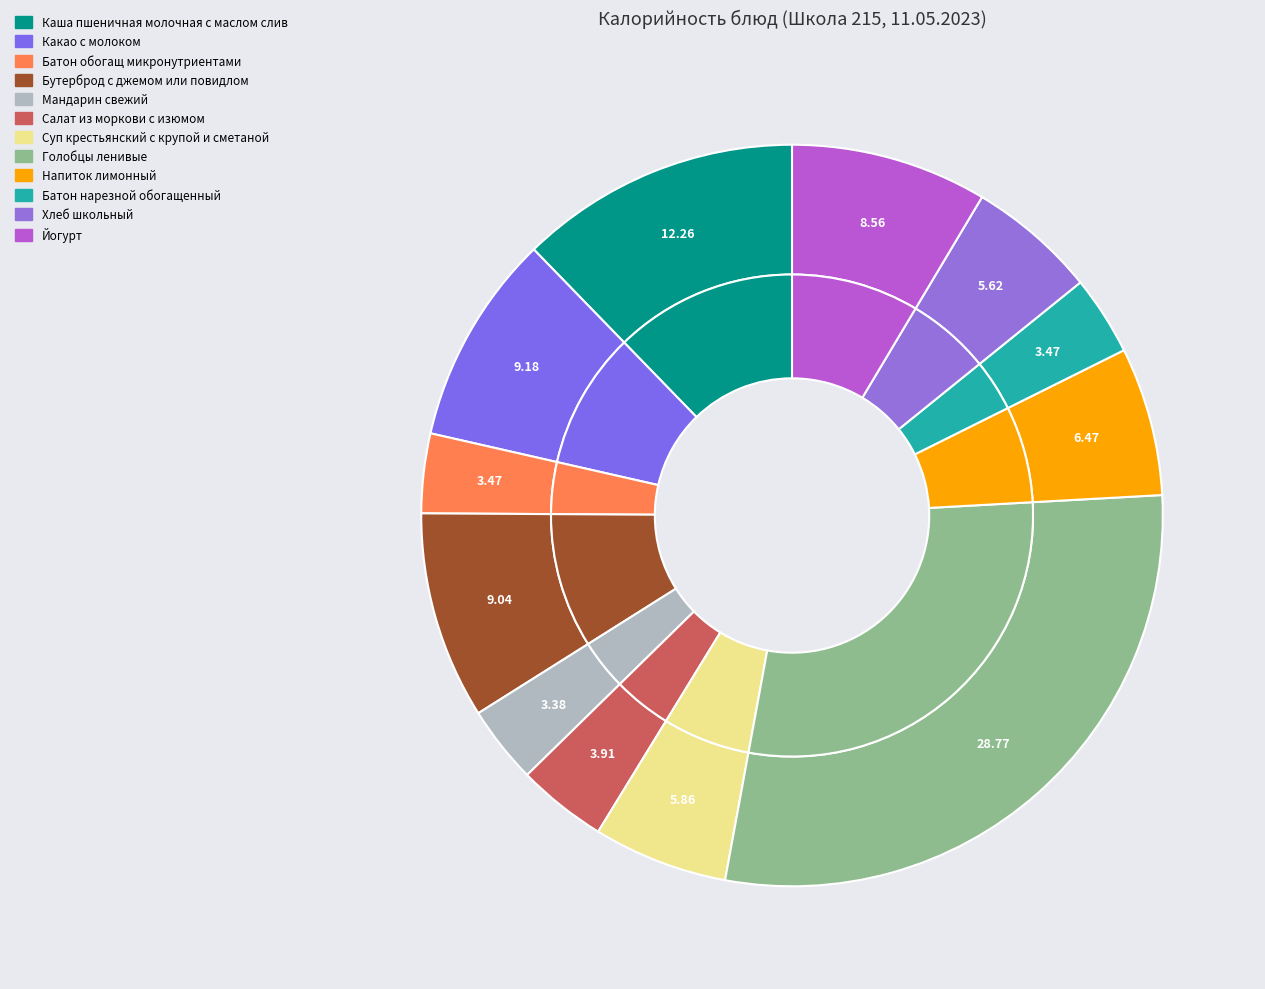

Count the number of slices in the pie.

12